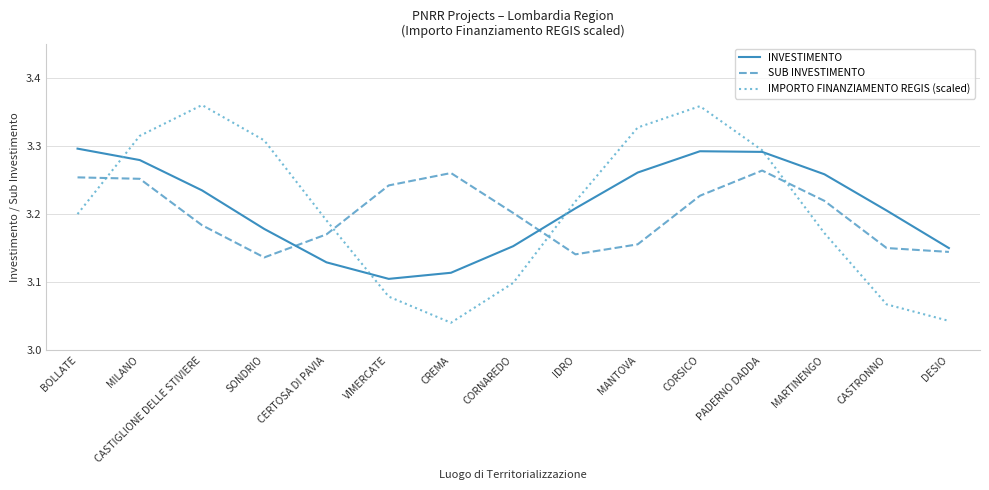

How many lines are shown in the chart?

3